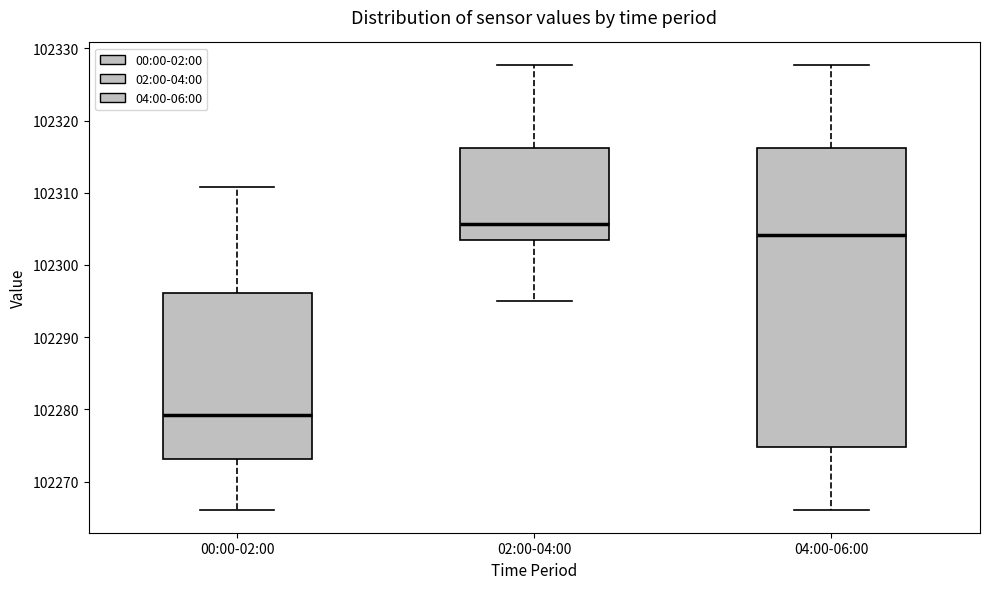

Which box's median line is the highest?

02:00-04:00